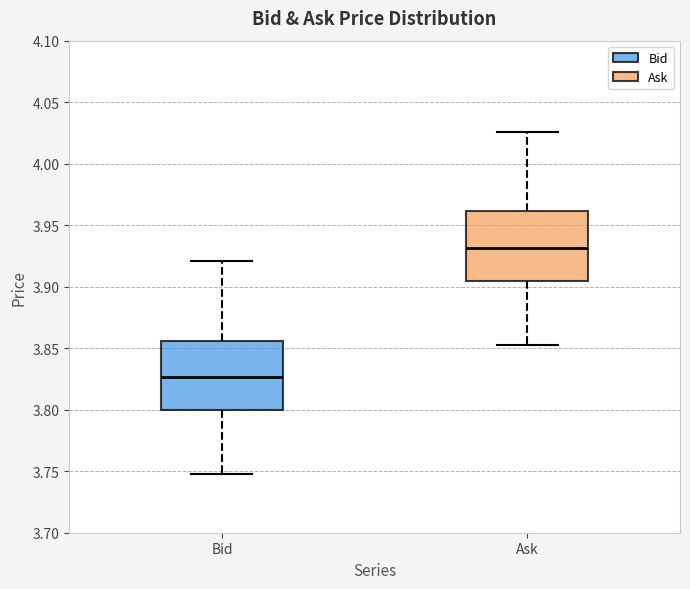

Reading left to right, transcribe this box plot: for each box, give where its median line is, the range the box spans, and where its two whiskers end, as read against the y-axis. The values are not printed on the chart, so give them approximately, as read against the axis.

Bid: median 3.825, box 3.800 to 3.855, whiskers 3.750 to 3.920
Ask: median 3.930, box 3.905 to 3.960, whiskers 3.855 to 4.025